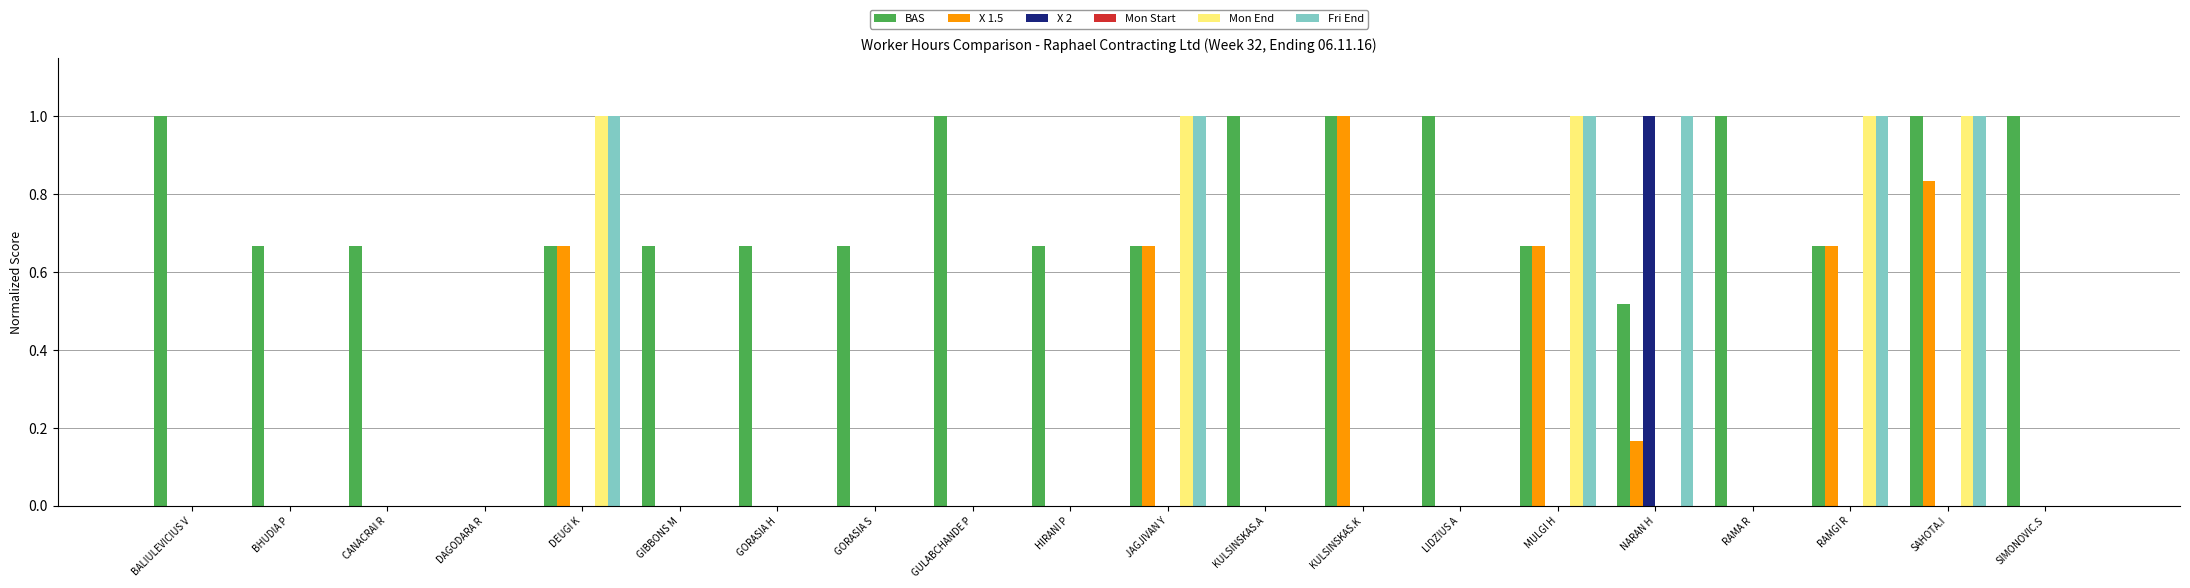

What is the greatest value displayed?

1.0